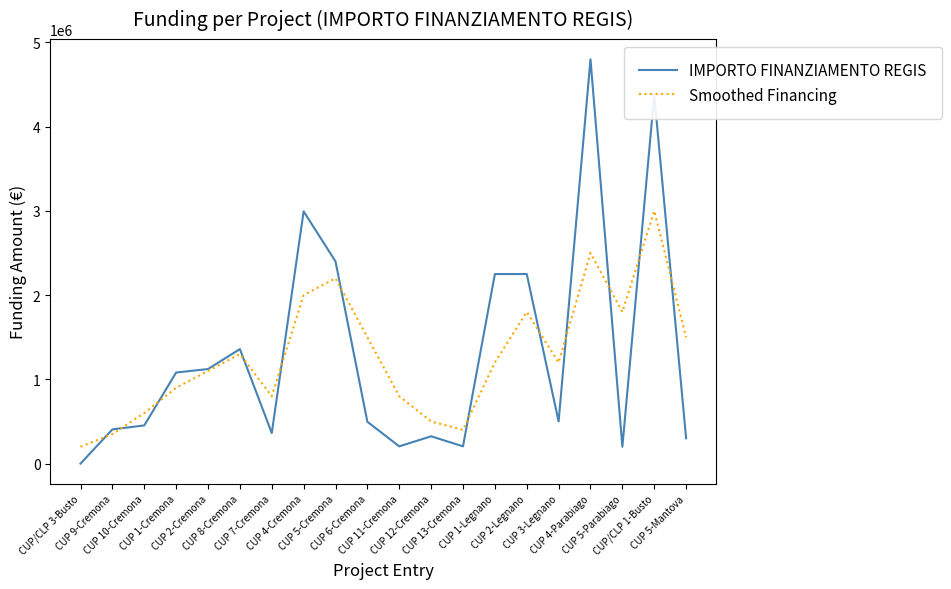

Is it true that Smoothed Financing equals 350000.0 at CUP 9-Cremona?

True